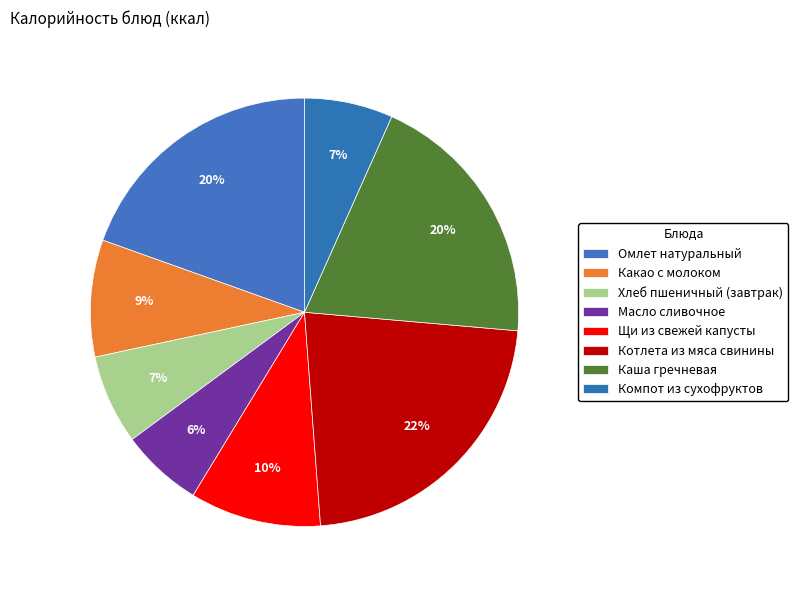

To the nearest percent, what portion does Какао с молоком represent?

9%